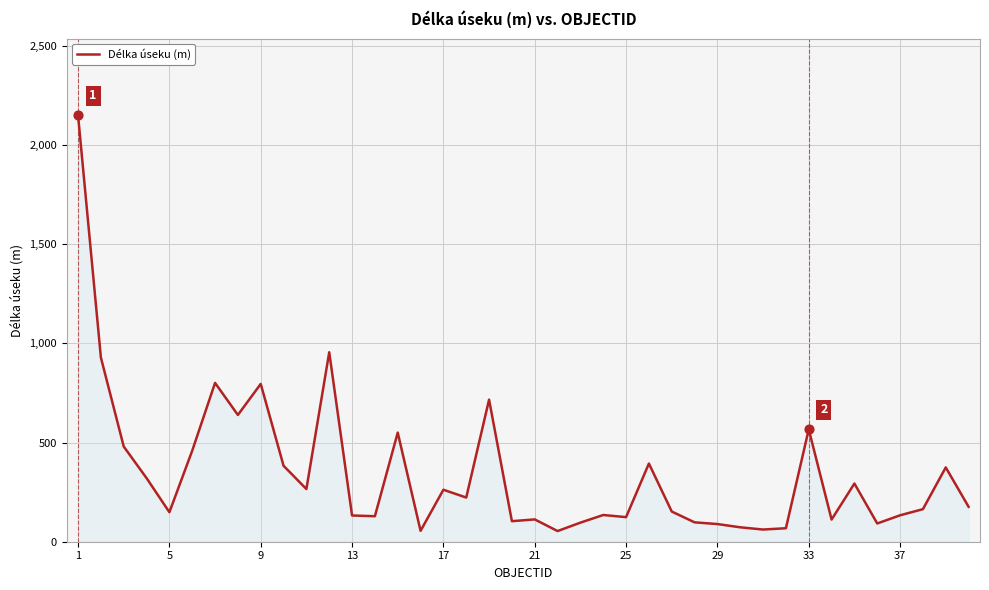

What is the difference between the maximum and minimum values?

2096.1